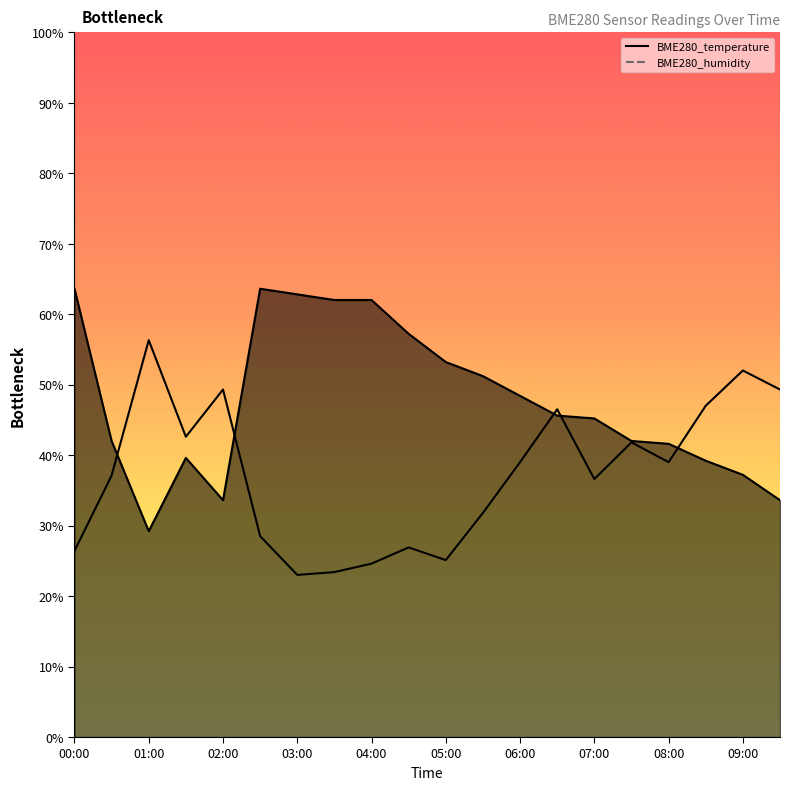

At how many categories does at least one series exceed 62?

5